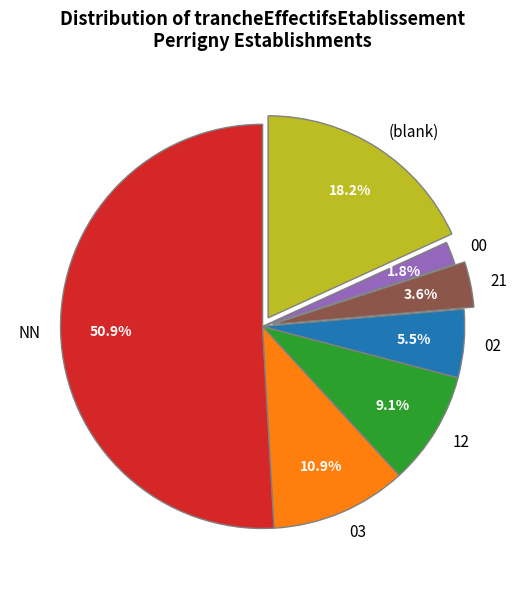

How much of the chart is everything except (blank)?

81.8%